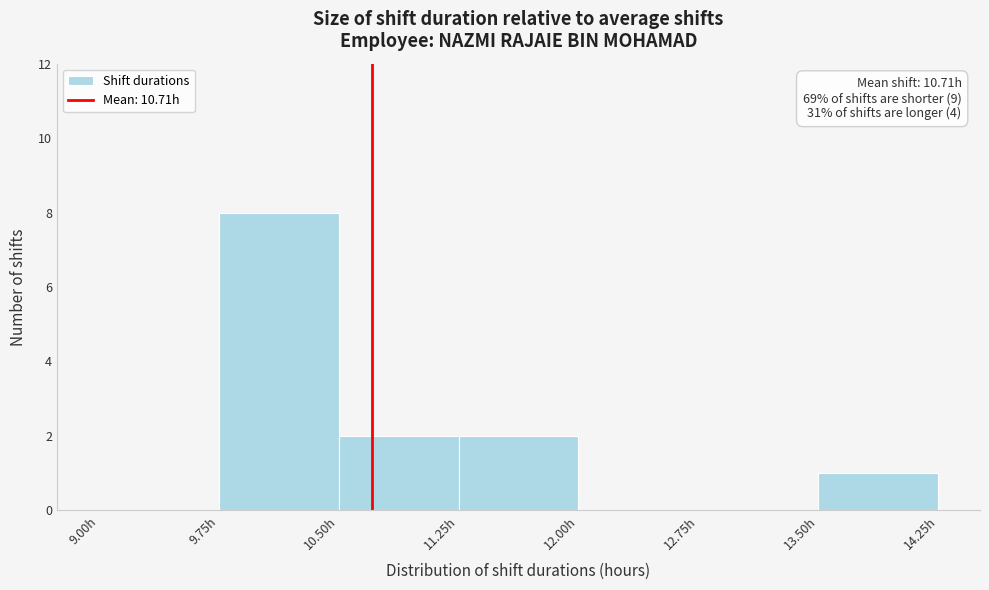

Over which range of the x-axis is the bar tallest?

9.75 to 10.50